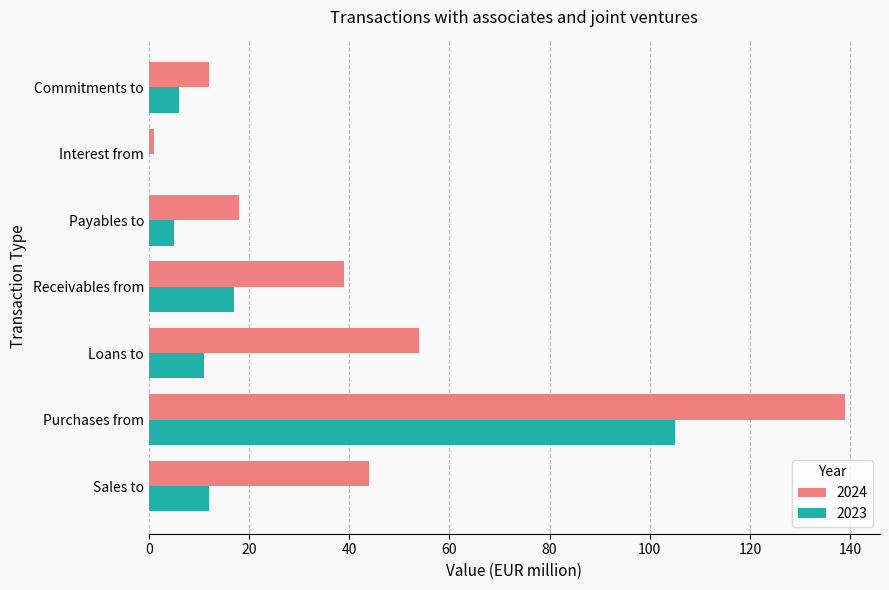

Where is 2024 nearest to the value 70?

Loans to